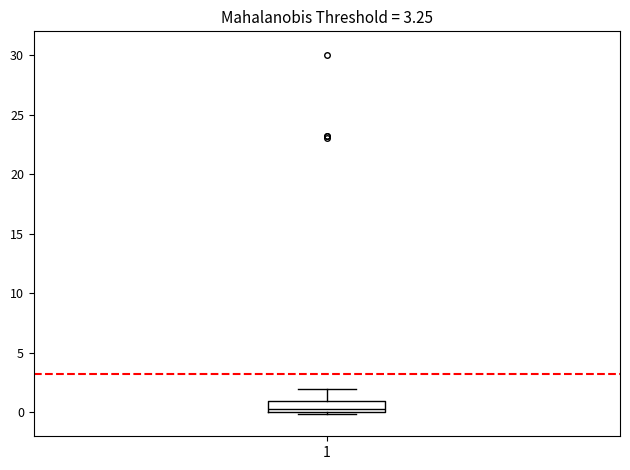

Where is the lower edge of the box at x = 1 on the y-axis? The values are not printed on the chart, so give them approximately, as read against the axis.

0.0